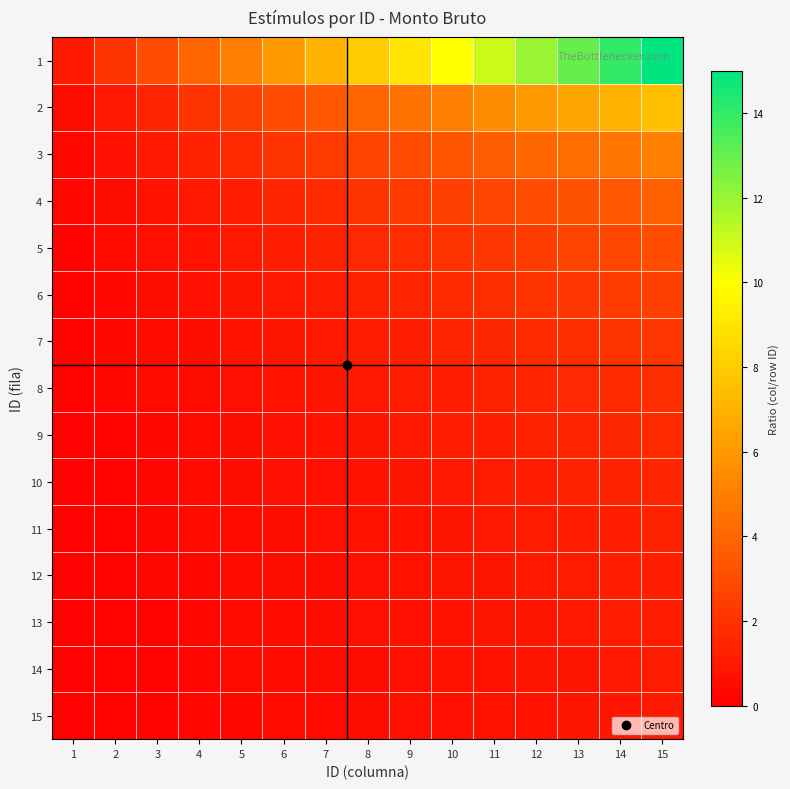

Between 10 and 13, which series saw the biggest shift?

1